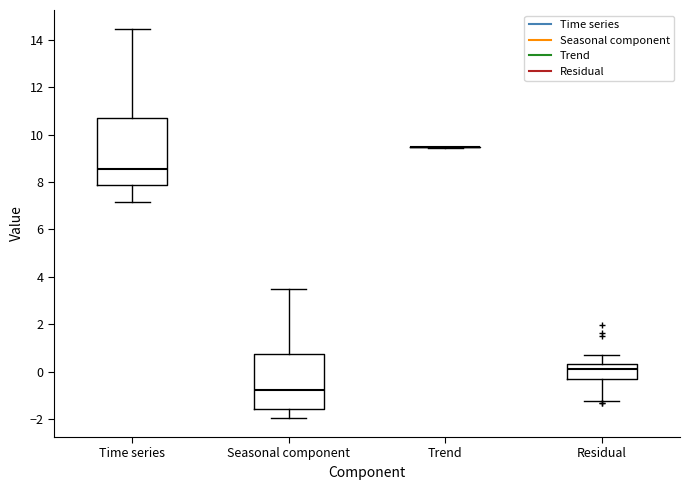

Comparing the boxes themselves (not the whiskers), which one is the tallest?

Time series